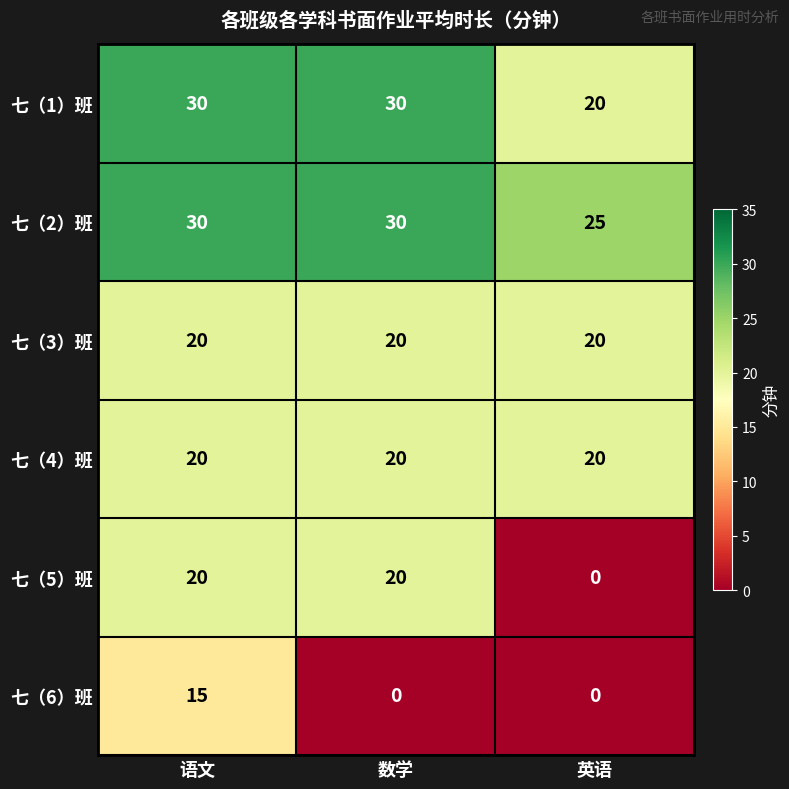

What is the difference between the 七（6）班 values at 语文 and 英语?

15